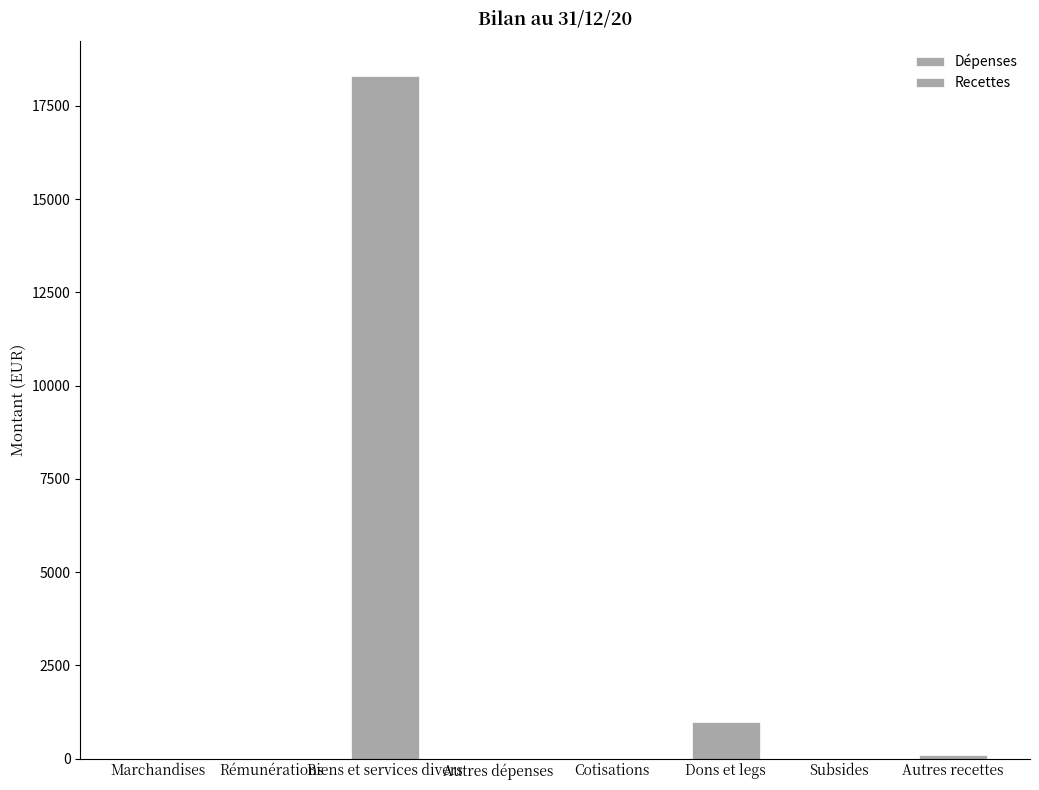

What are all the series names shown in the legend?

Dépenses, Recettes